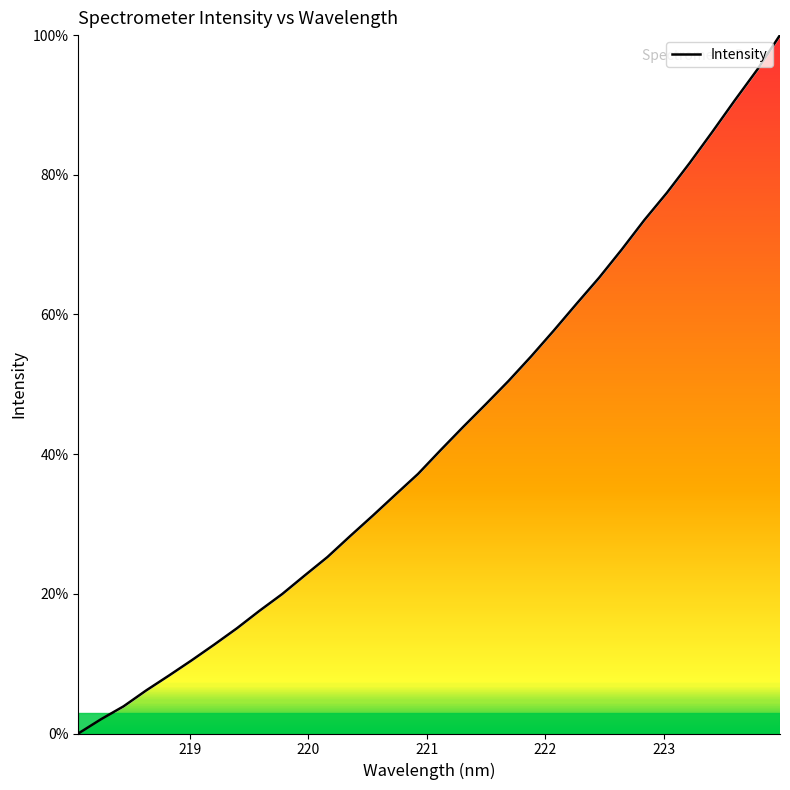

What is the greatest value displayed?

100.0